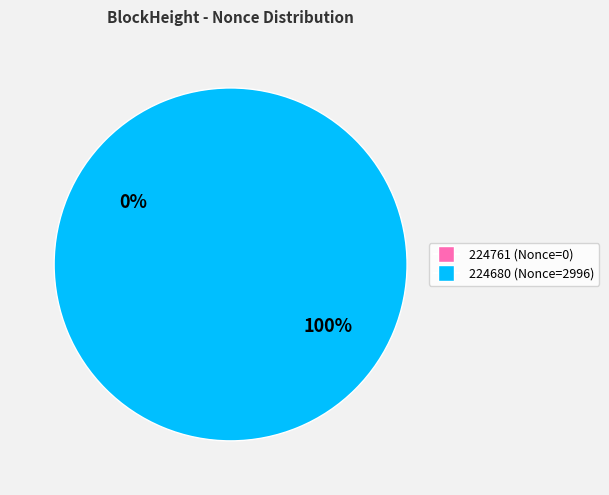

How many slices are in this pie chart?

2